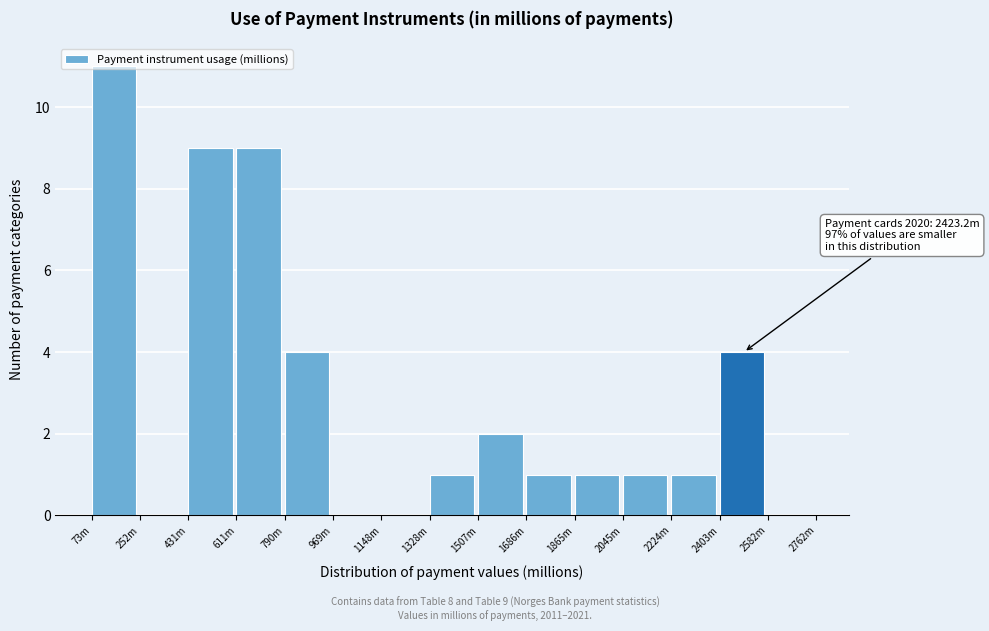

At which category does the chart reach its peak across all series?

73m